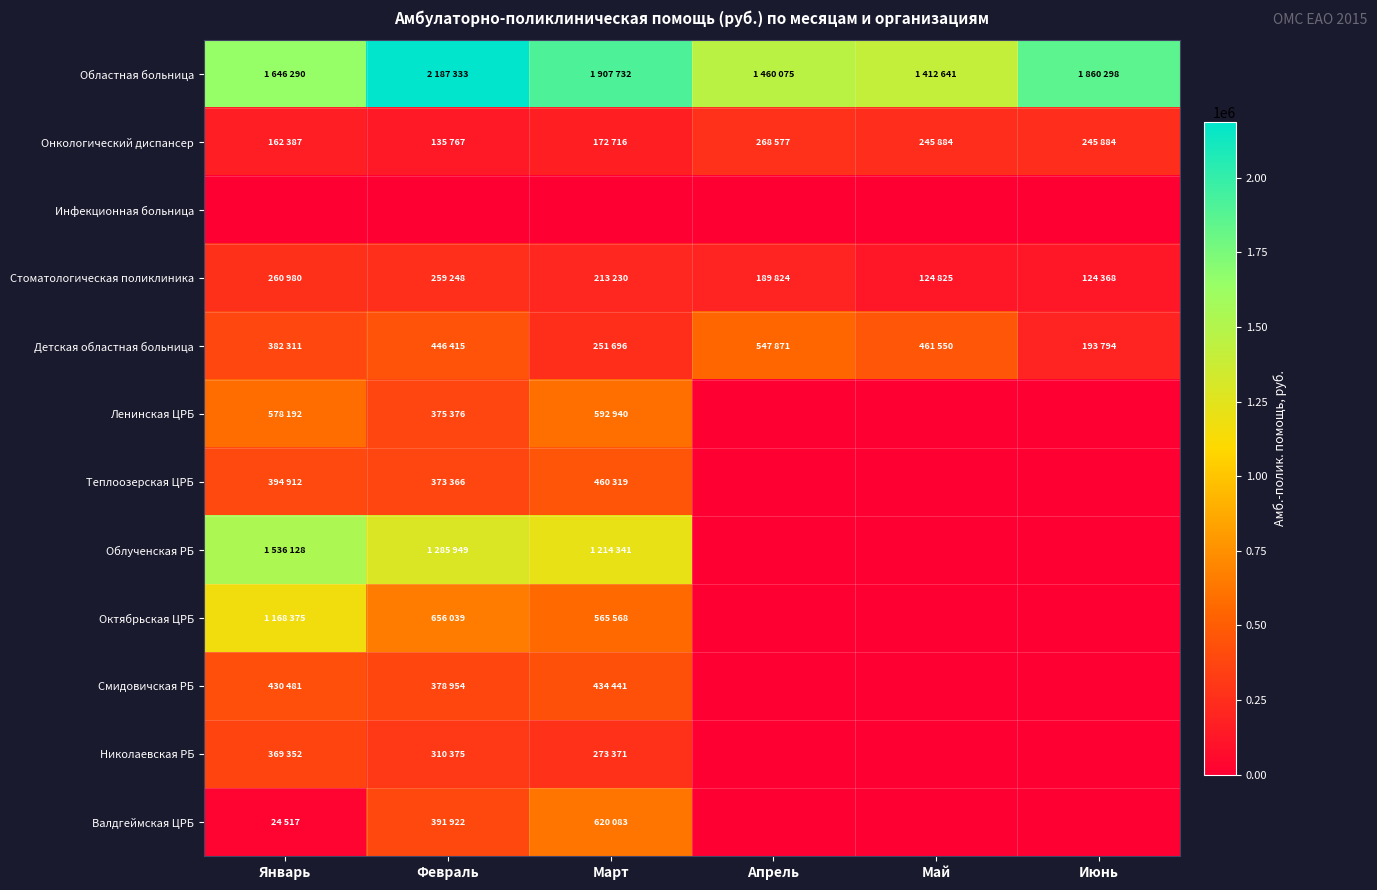

Which series has the widest spread of values?

Облученская РБ